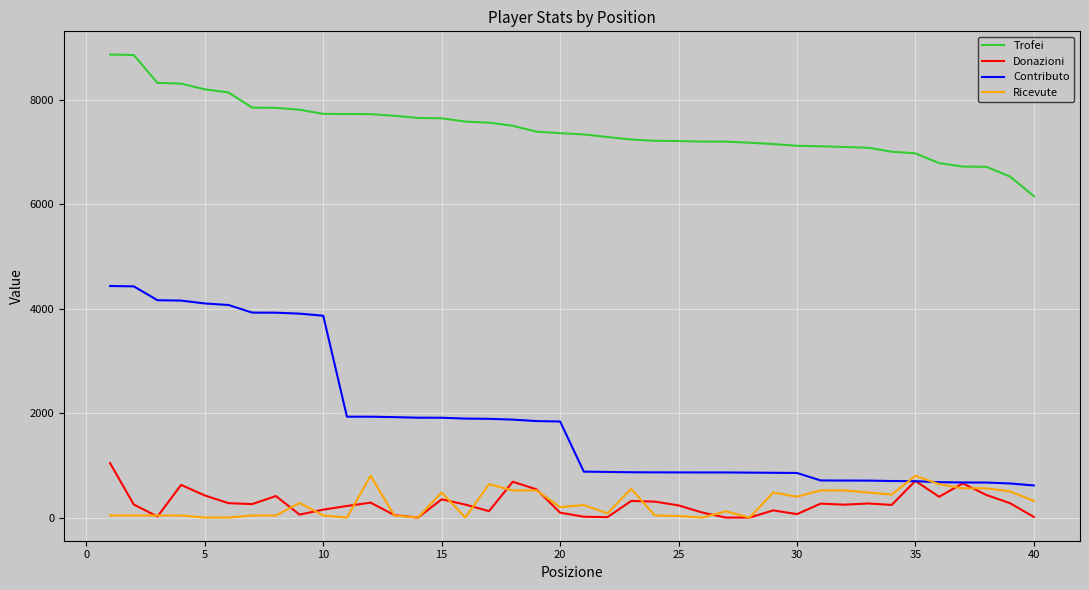

Which series has the largest total across all categories?

Trofei